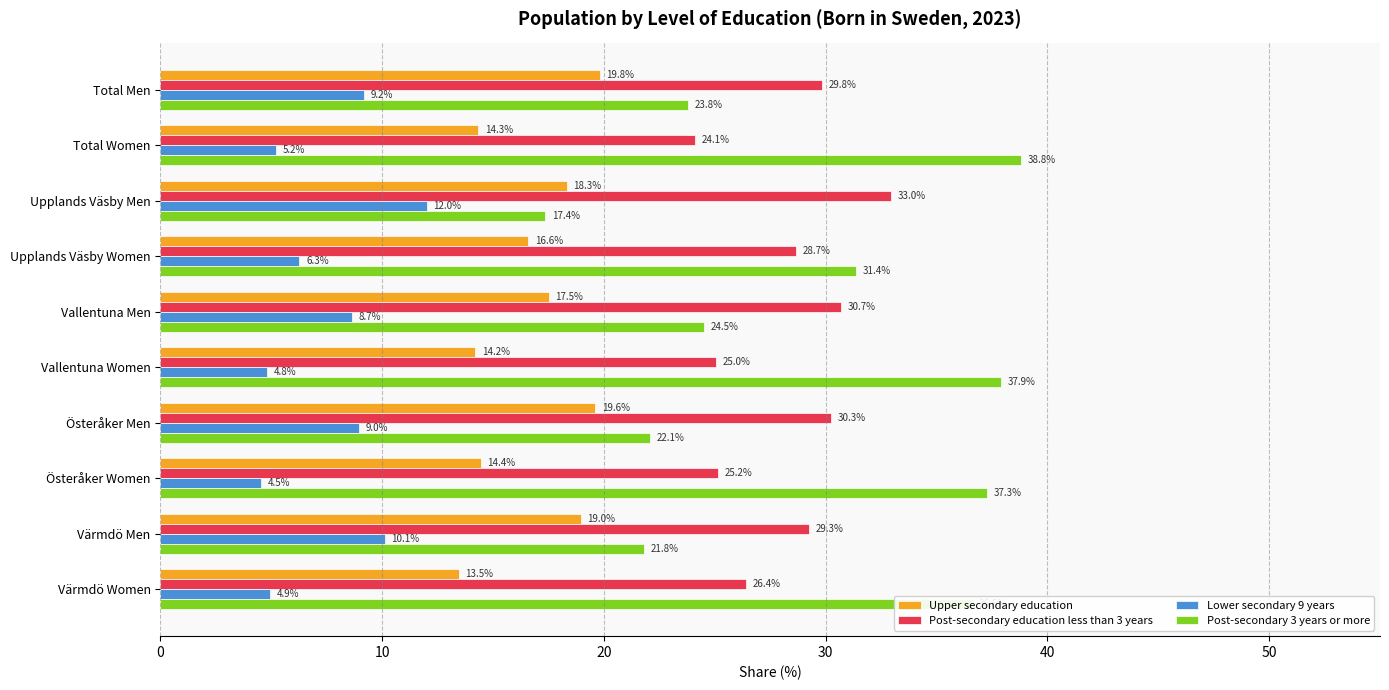

What is the average value of the Upper secondary education series?

16.7